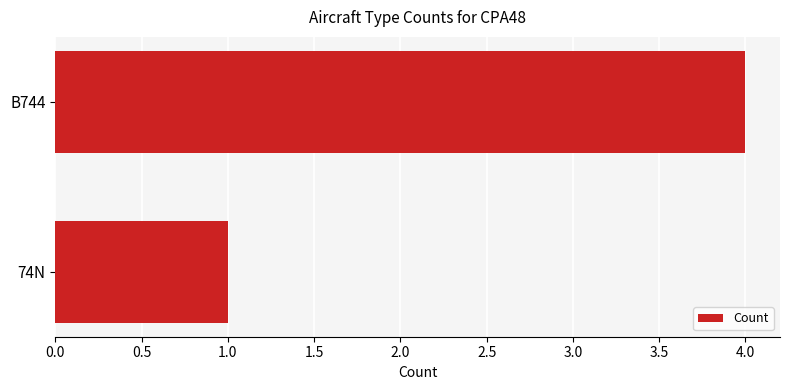

Are the bars horizontal?

Yes